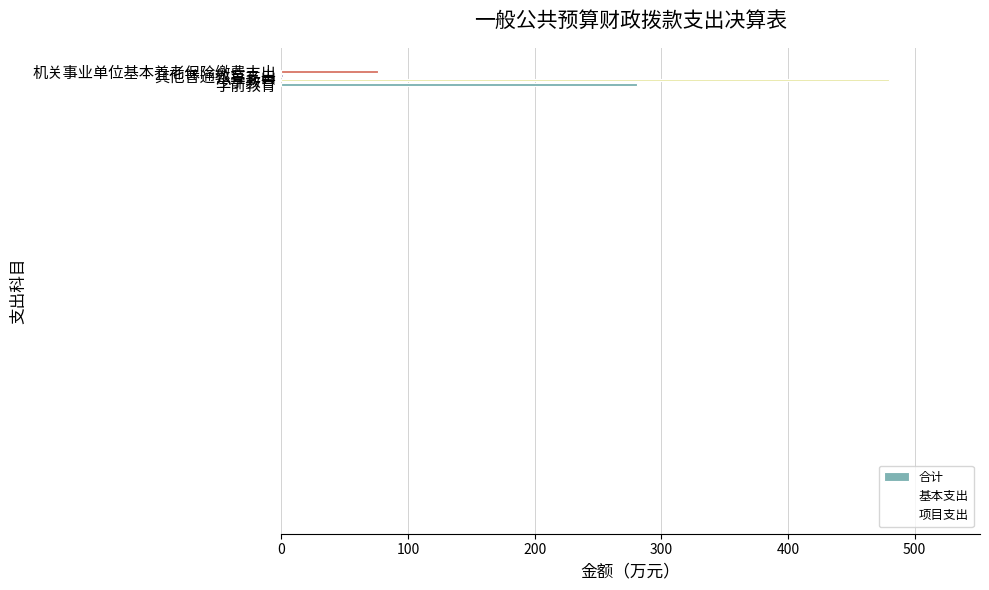

What is the total value across all series at 200?

3.0